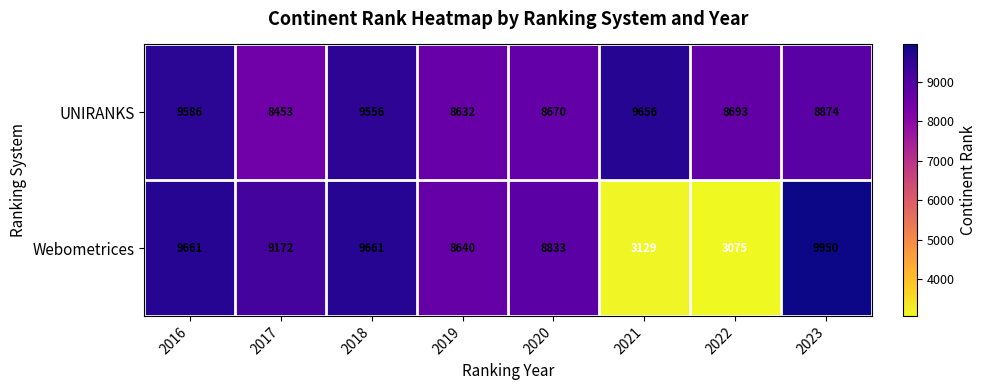

At how many categories does at least one series exceed 5766?

8